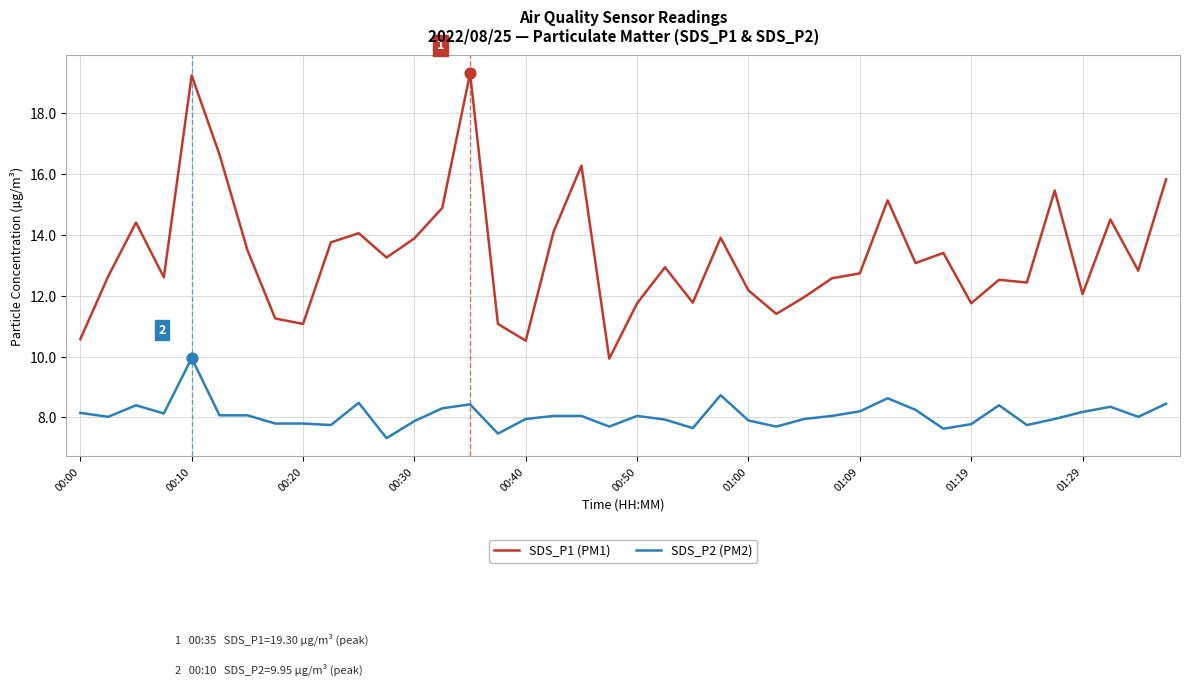

Which series has the largest total across all categories?

SDS_P1 (PM1)